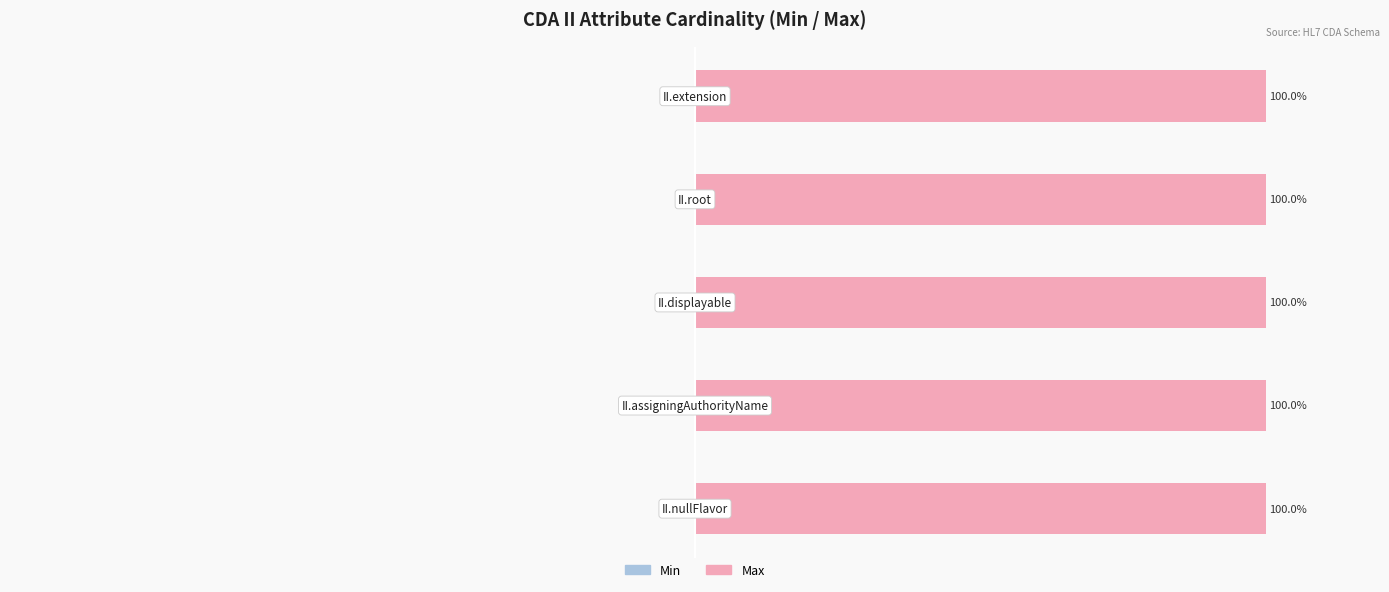

Which series changed the most between II.assigningAuthorityName and II.root?

Min